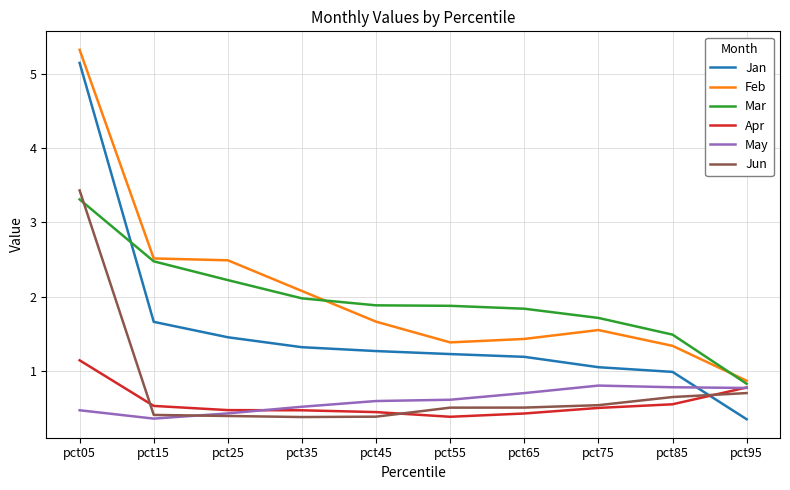

Is this an area chart (filled region under the line)?

No